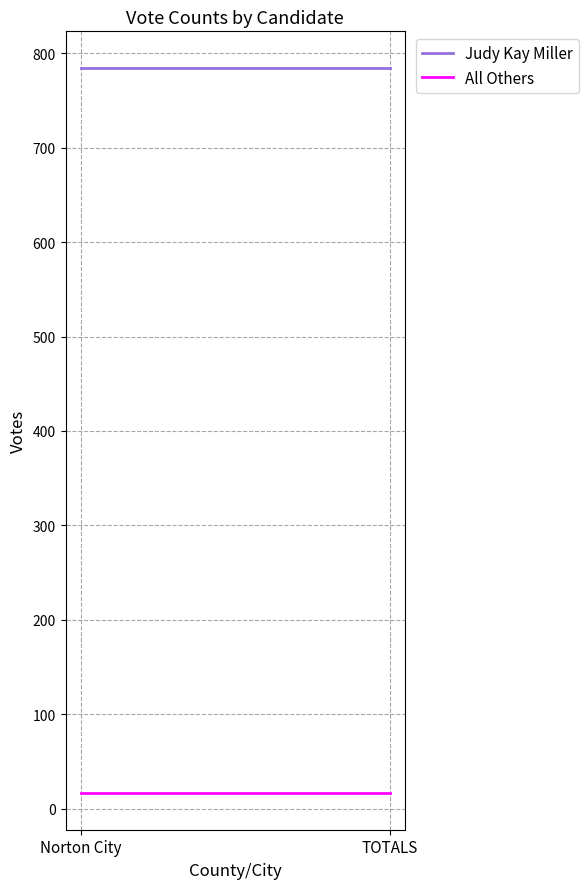

What is the value of the Judy Kay Miller point at the 1st from the left?

785